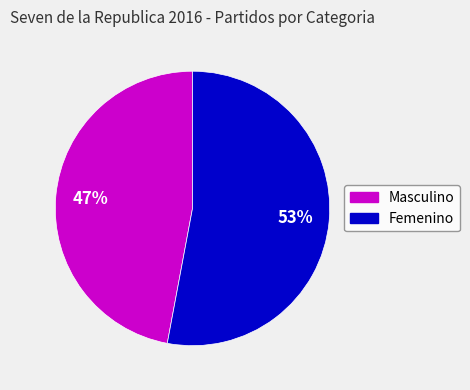

Rank the categories by value from highest to lowest.

Femenino, Masculino